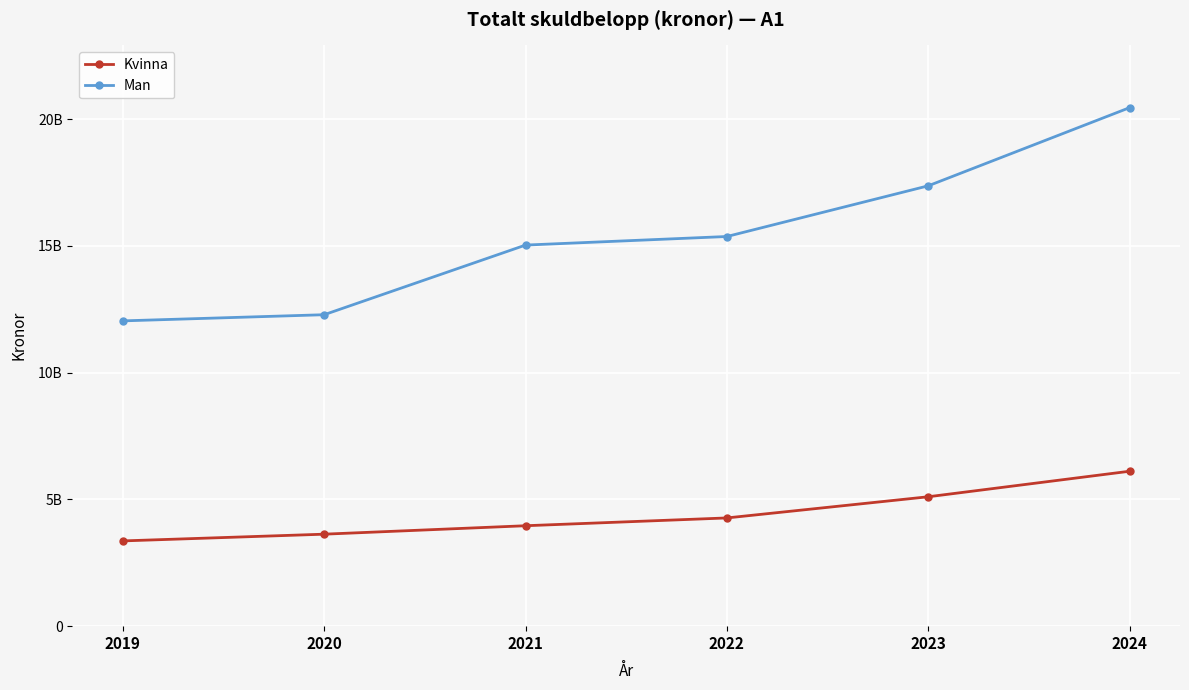

The value of Man at 2024 is 29866992244. True or false?

False